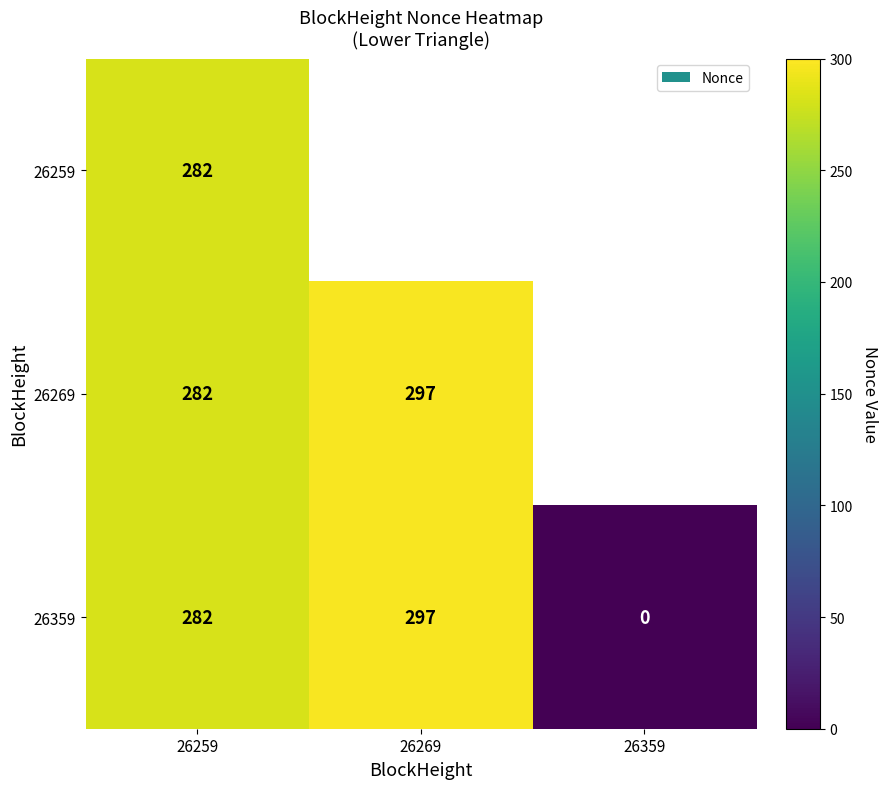

What is the sum of all 26359 values?

579